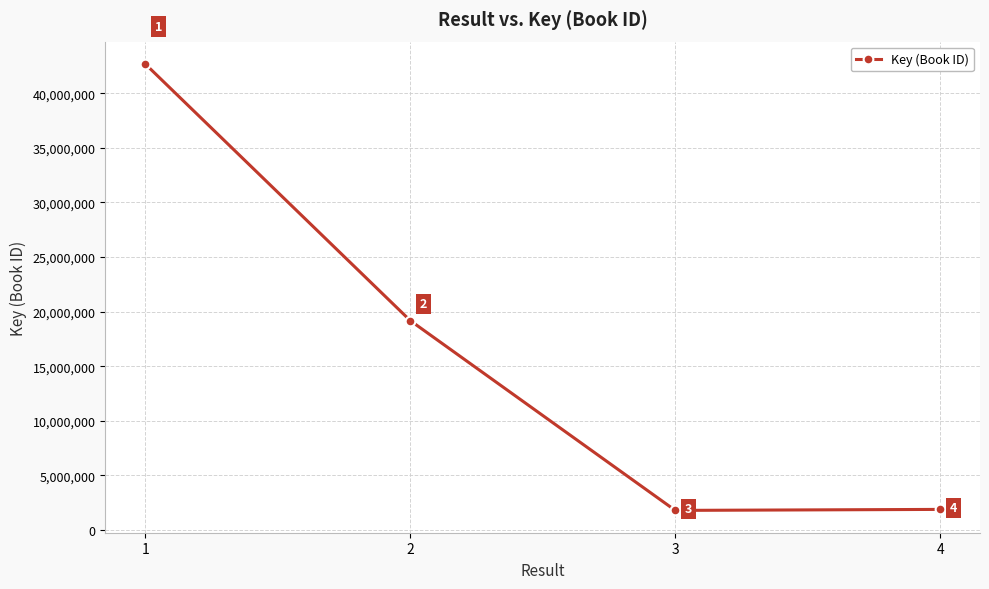

Between 4 and 2, which is larger?

2